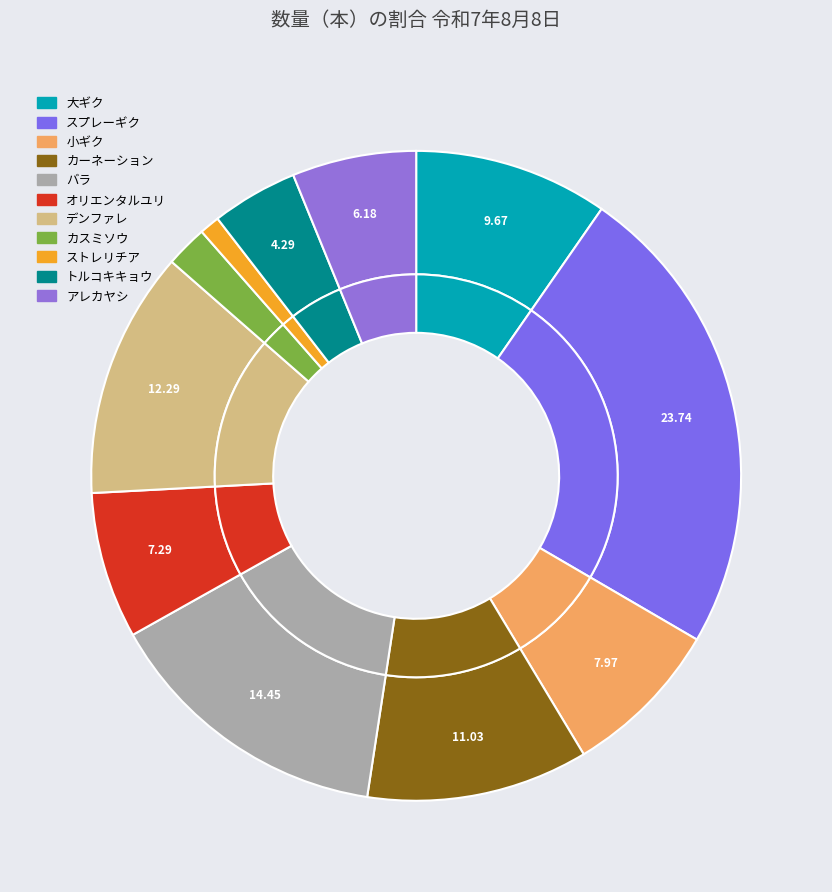

To the nearest percent, what is the average slice percentage?

9%